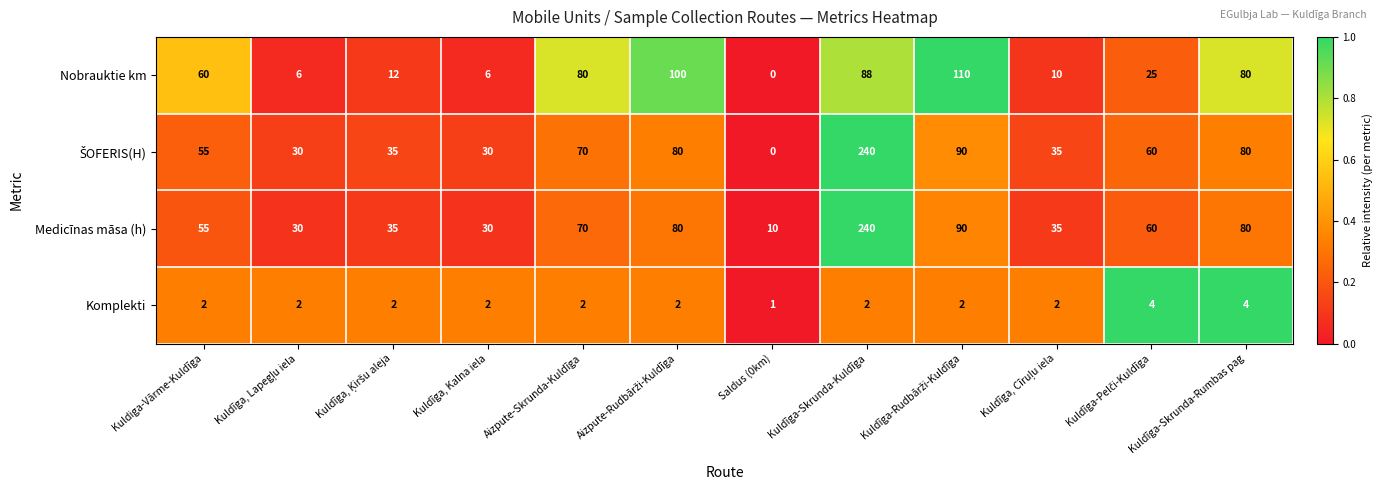

True or false: Medicīnas māsa (h) has a value of 417 at Kuldīga-Skrunda-Kuldīga.

False